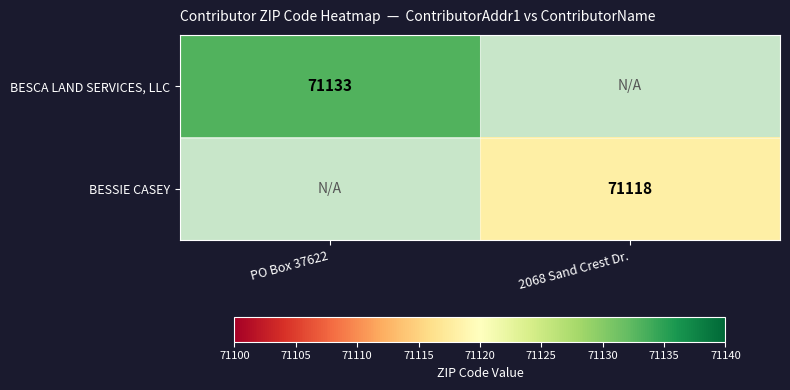

The BESCA LAND SERVICES, LLC series shows 123403 at PO Box 37622. True or false?

False